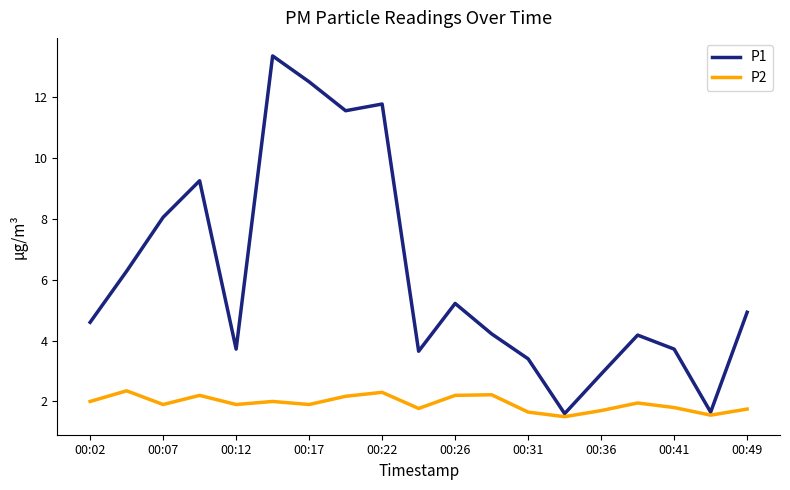

What is the minimum value shown in the chart?

1.5